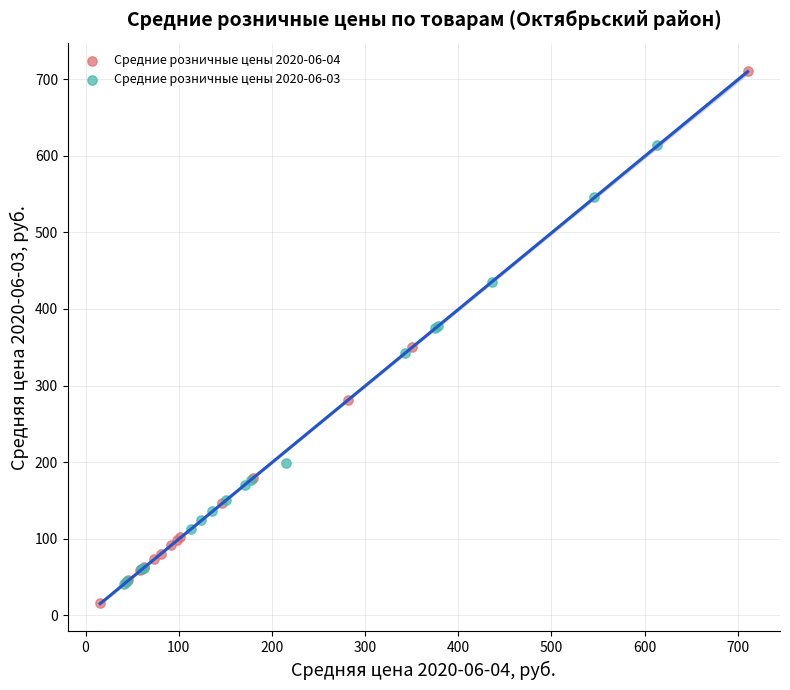

Which series contains the highest Y value?

Средние розничные цены 2020-06-04